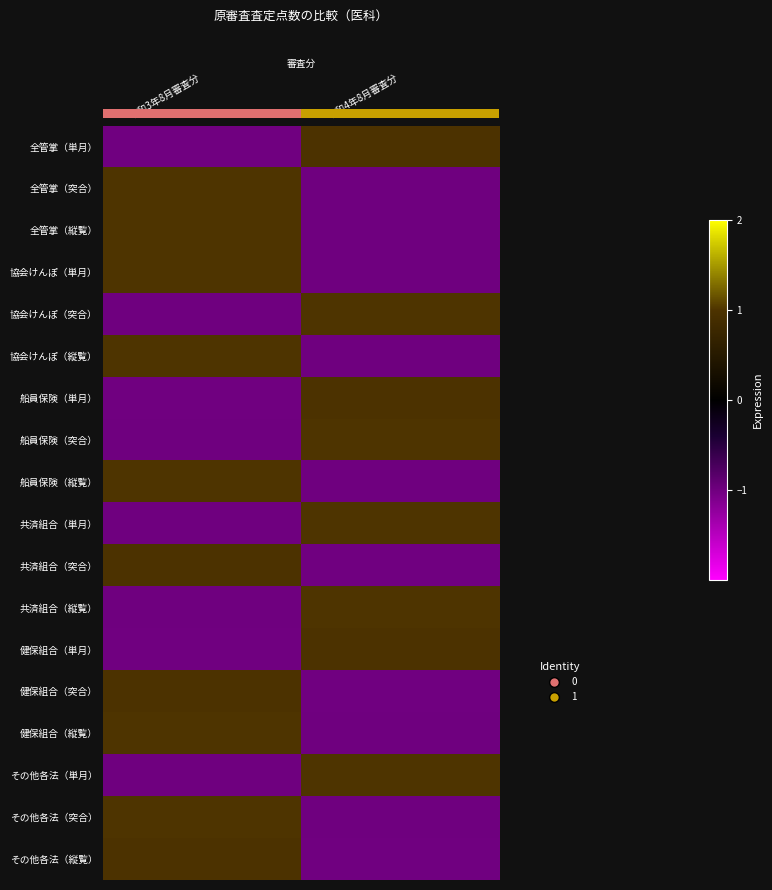

What is the difference between the highest and lowest values at 令和4年8月審査分?

2.0